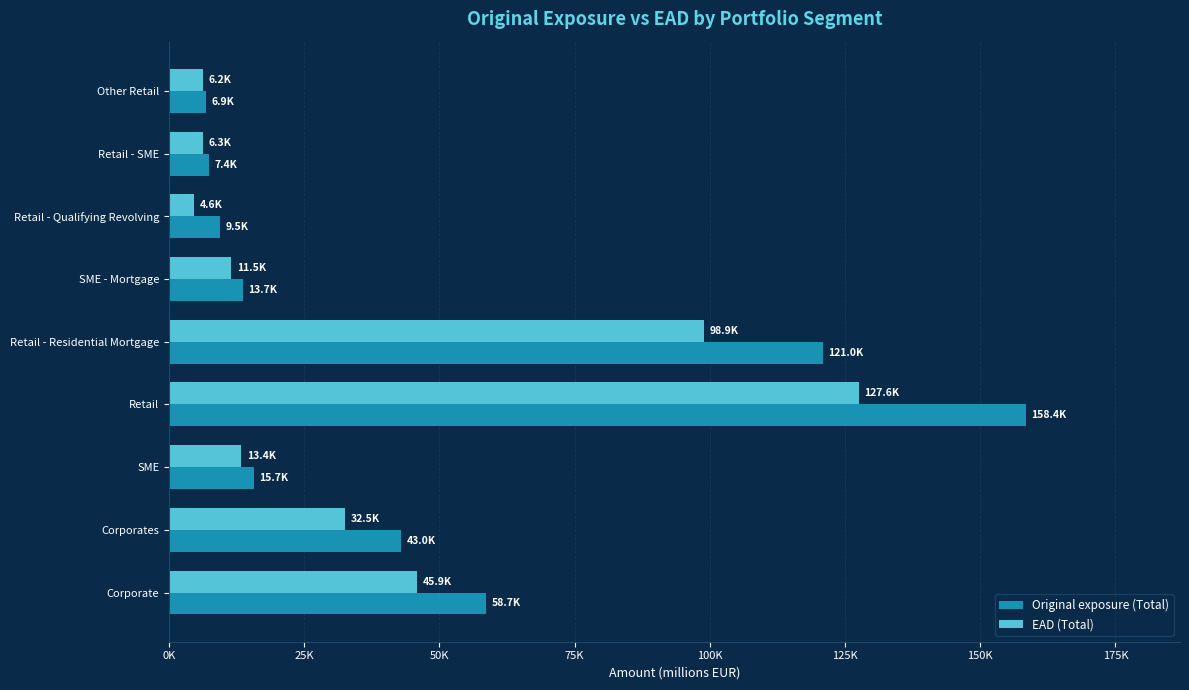

What position from the left is Retail?

4